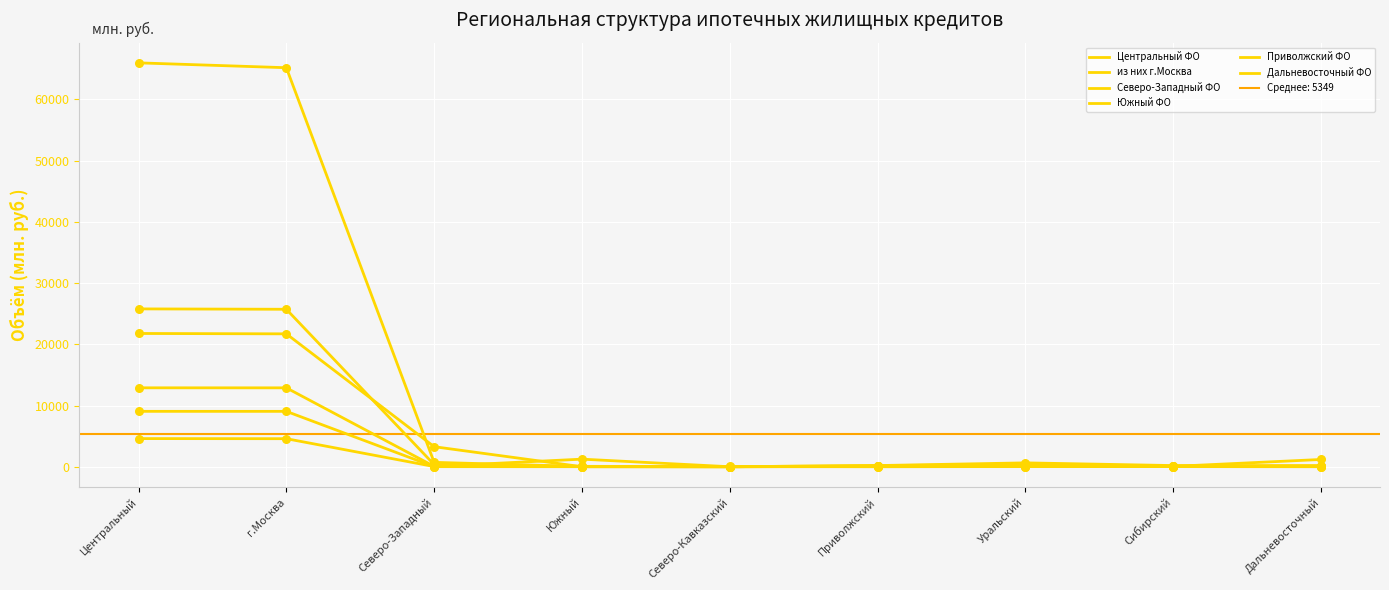

What are all the series names shown in the legend?

Центральный ФО, из них г.Москва, Северо-Западный ФО, Южный ФО, Приволжский ФО, Дальневосточный ФО